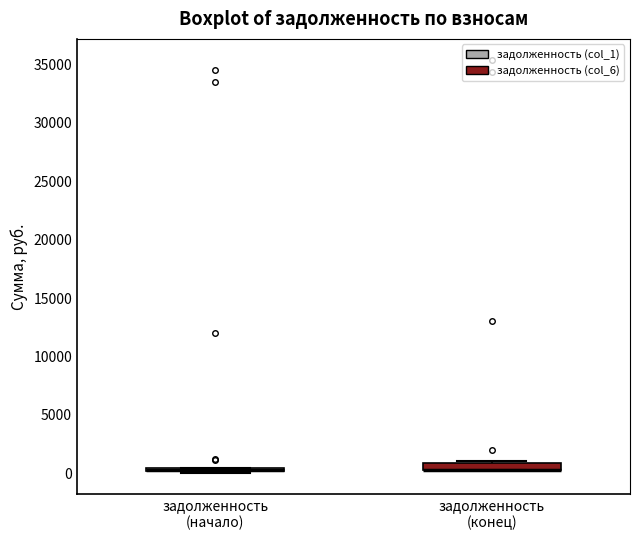

Where is the lower edge of the box for задолженность (конец) on the y-axis? The values are not printed on the chart, so give them approximately, as read against the axis.

500